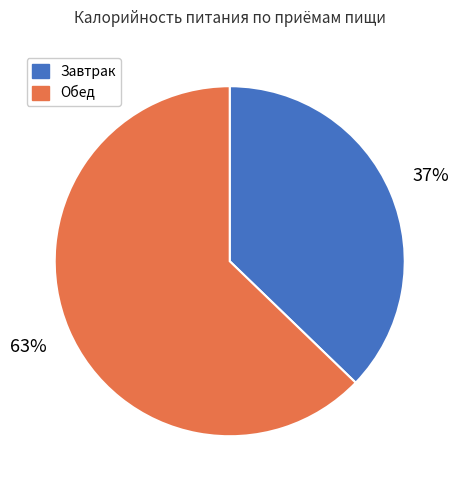

The Обед slice represents 63% of the pie. True or false?

True